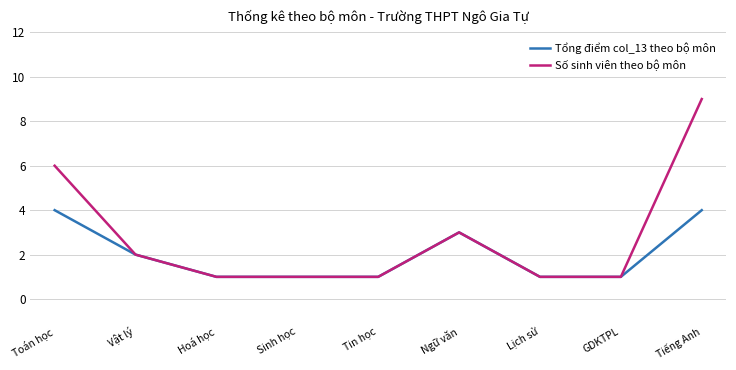

What is the sum of all Số sinh viên theo bộ môn values?

25